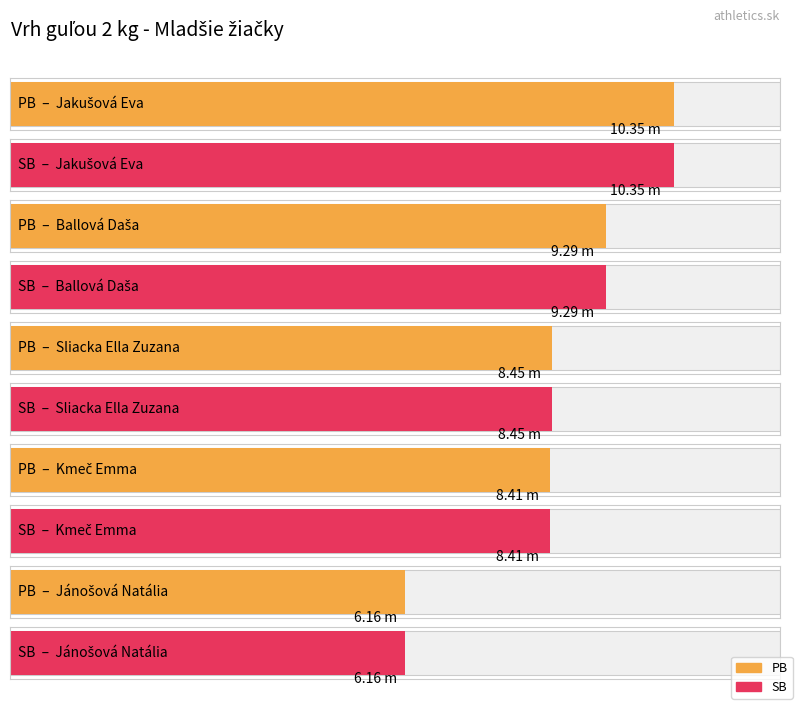

Is it true that PB equals 8.4 at Sliacka Ella Zuzana?

True